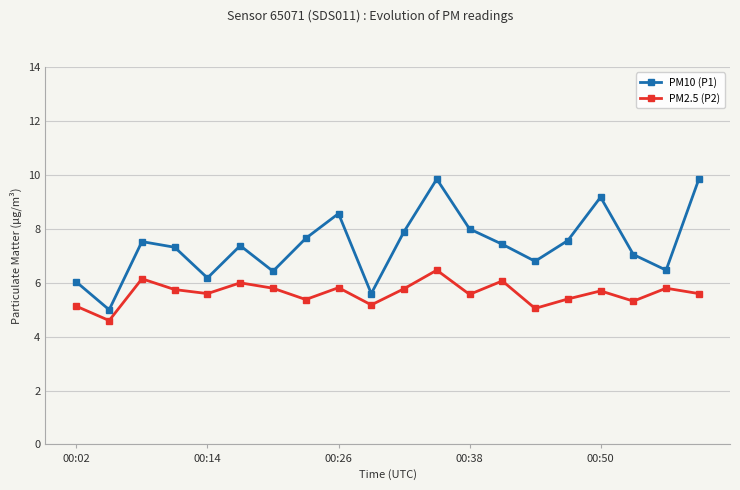

Which series has the largest range (max minus min)?

PM10 (P1)